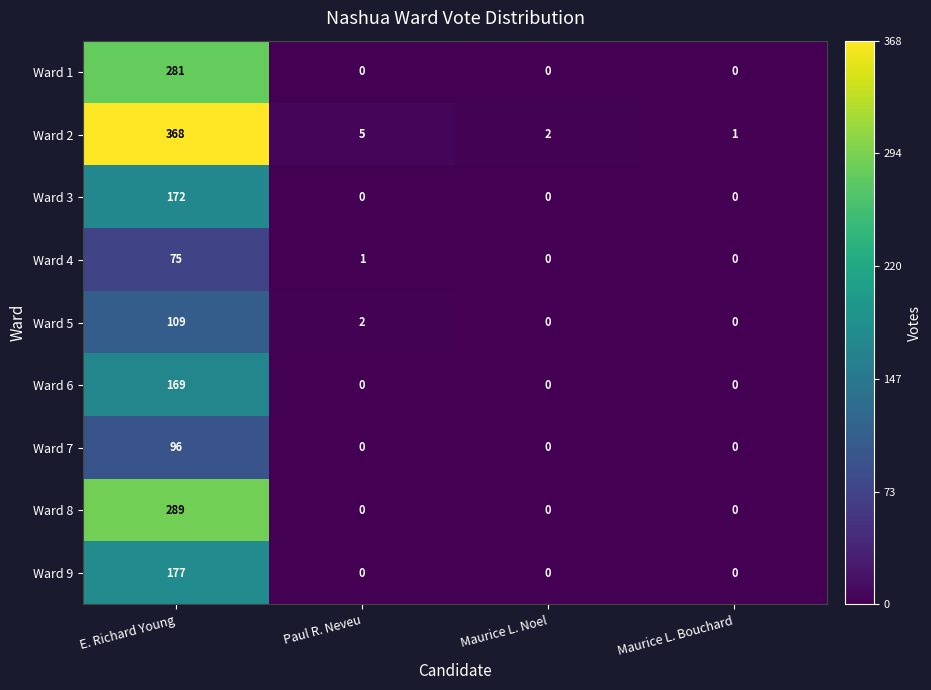

At which category is the sum across all series the highest?

E. Richard Young